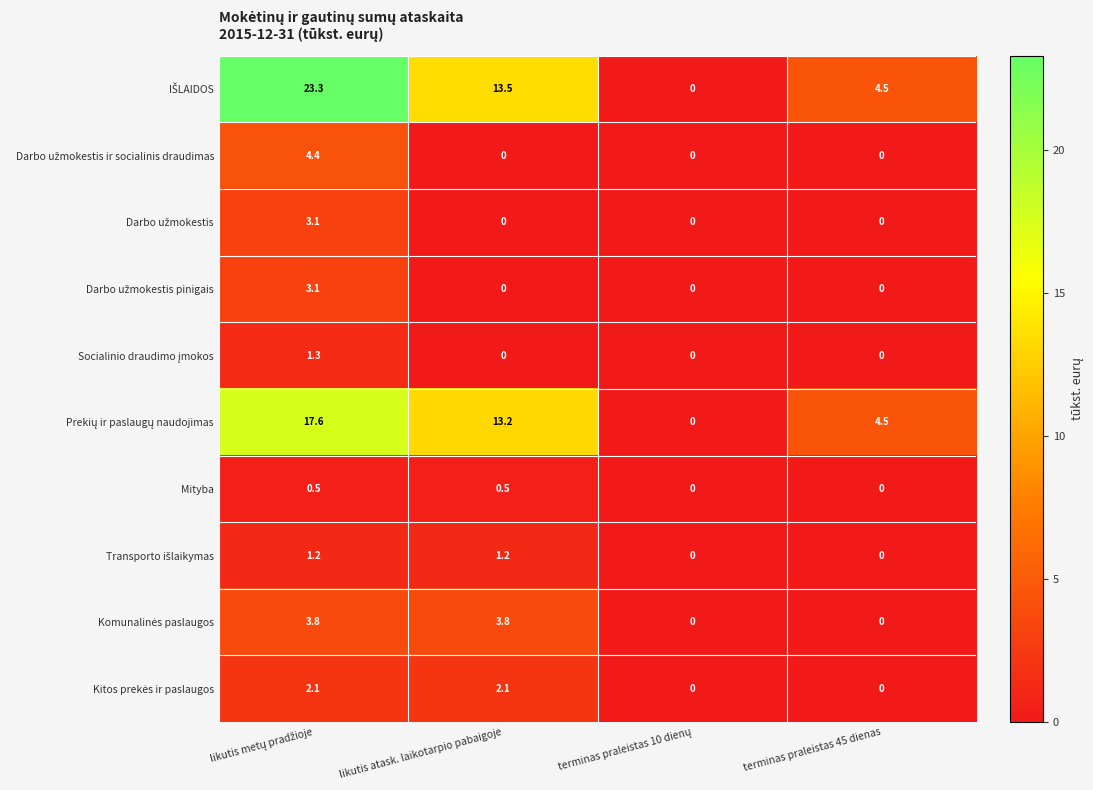

What is the maximum value shown in the chart?

23.3